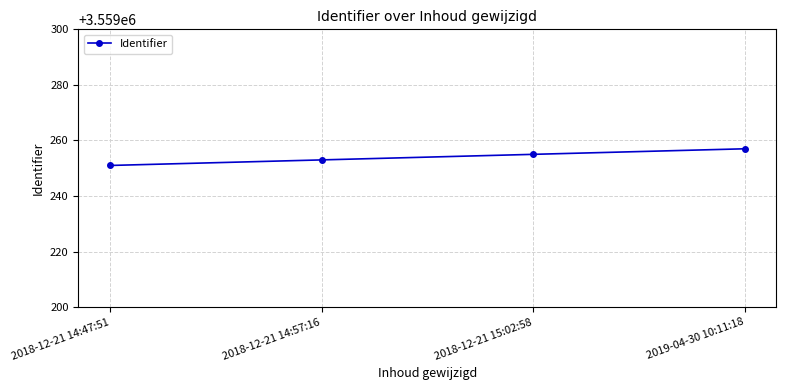

Reading right to left, list all the values displayed in this chart.

2019-04-30 10:11:18=3559257	2018-12-21 15:02:58=3559255	2018-12-21 14:57:16=3559253	2018-12-21 14:47:51=3559251